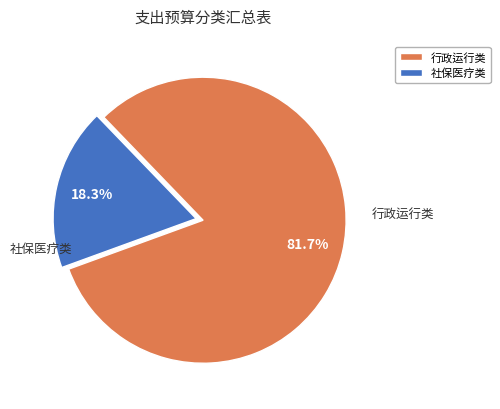

To the nearest percent, what is the average slice percentage?

50%